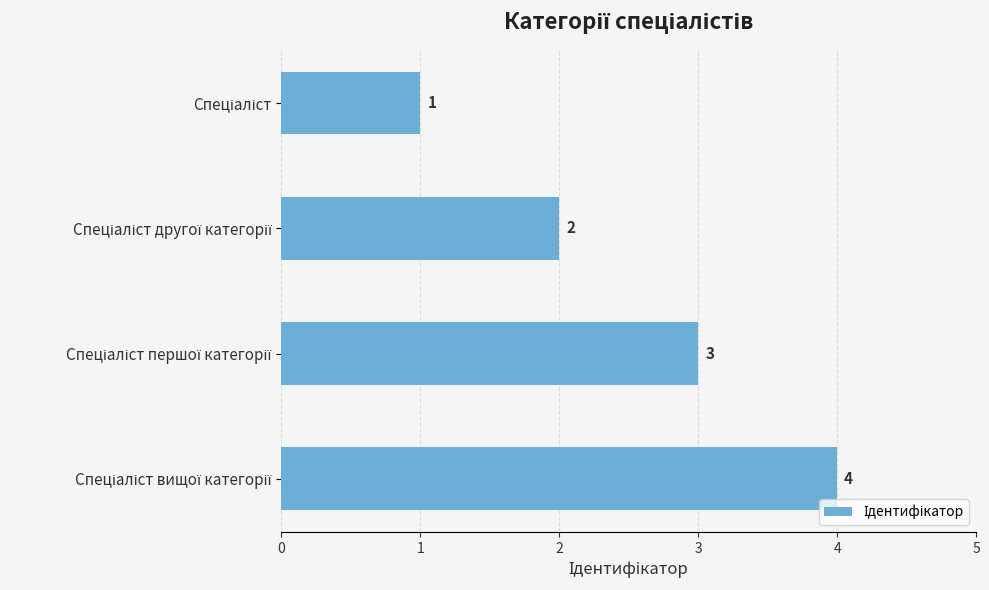

What is the difference between the maximum and minimum values?

3